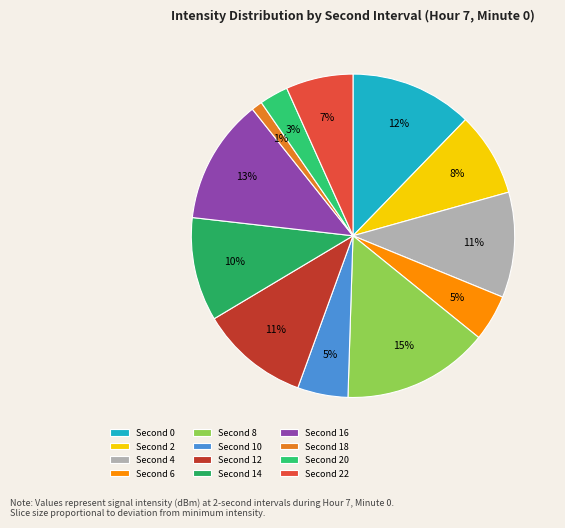

What is the smallest slice in the pie chart?

Second 18